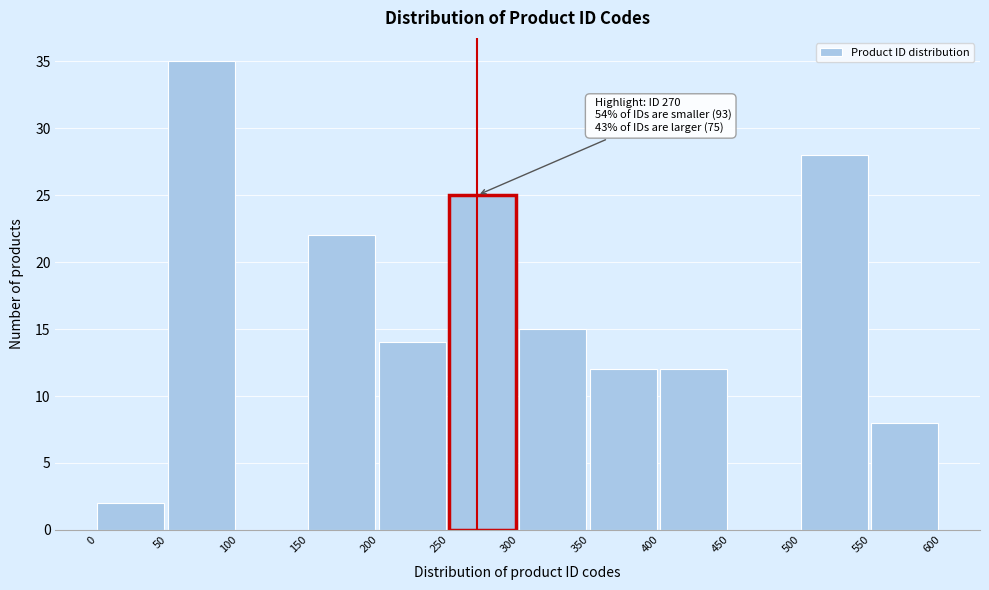

Which range on the x-axis has the tallest bar?

50 to 100